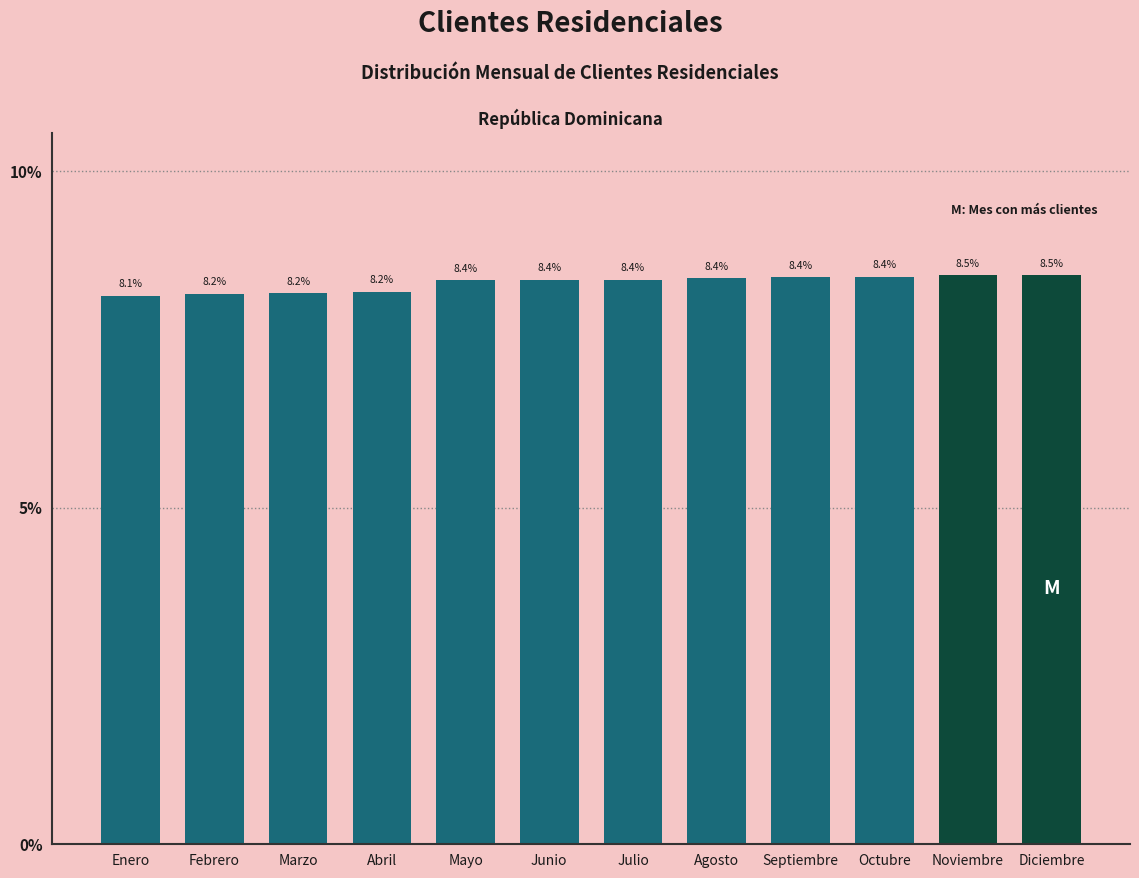

Reading right to left, transcribe all the data shown in this chart.

8.5	8.5	8.4	8.4	8.4	8.4	8.4	8.4	8.2	8.2	8.2	8.1